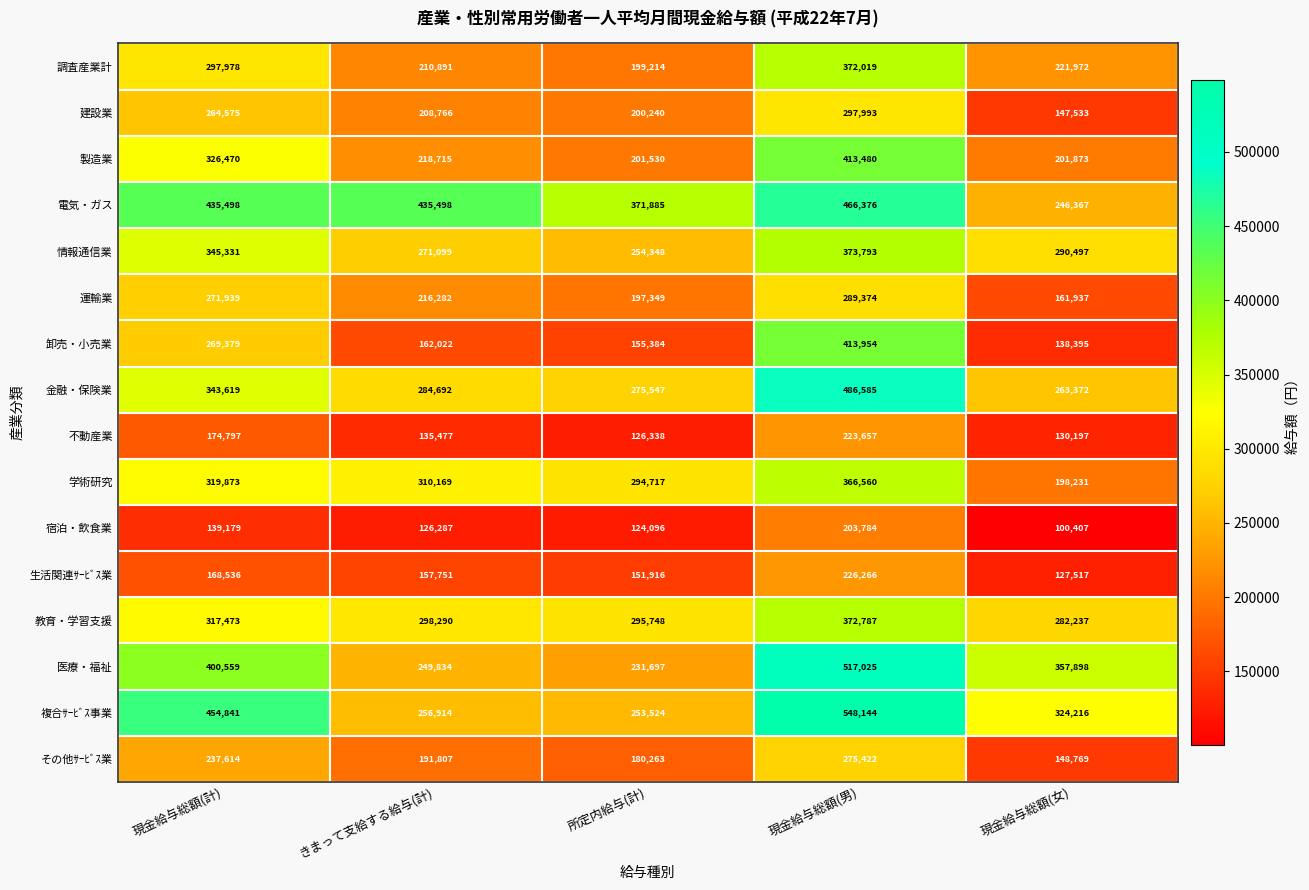

How many distinct data groups are displayed?

16